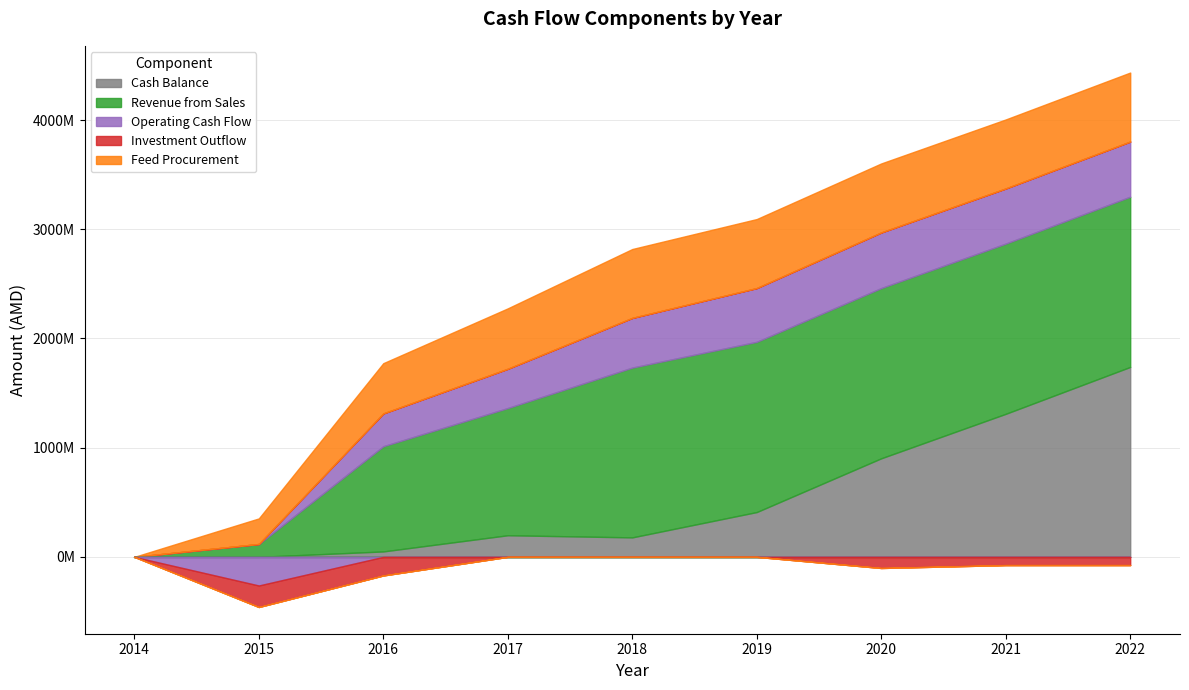

What is the value of the Revenue from Sales point at the 7th from the left?

1559074130.3